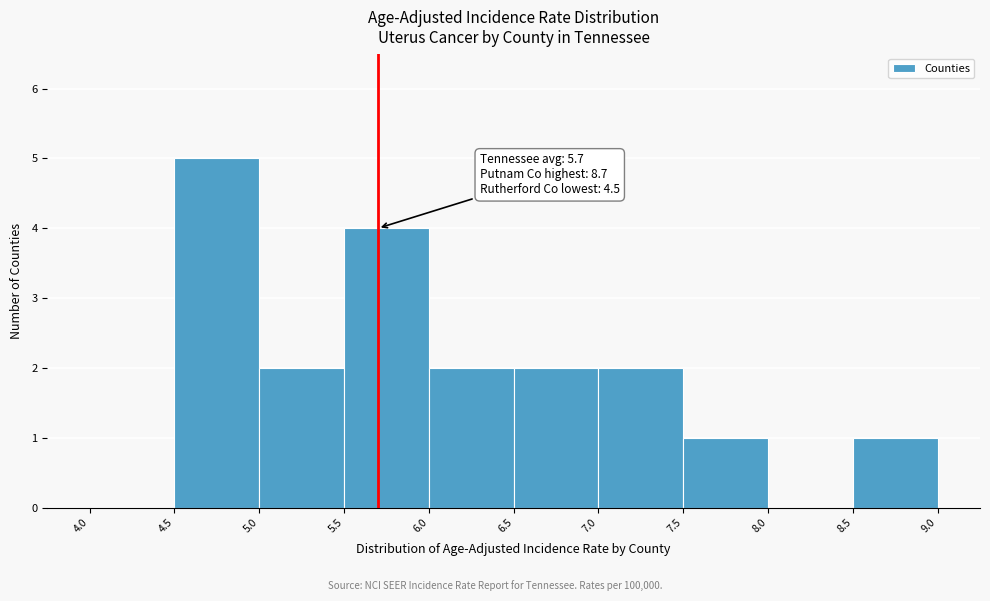

Which range on the x-axis has the tallest bar?

4.5 to 5.0